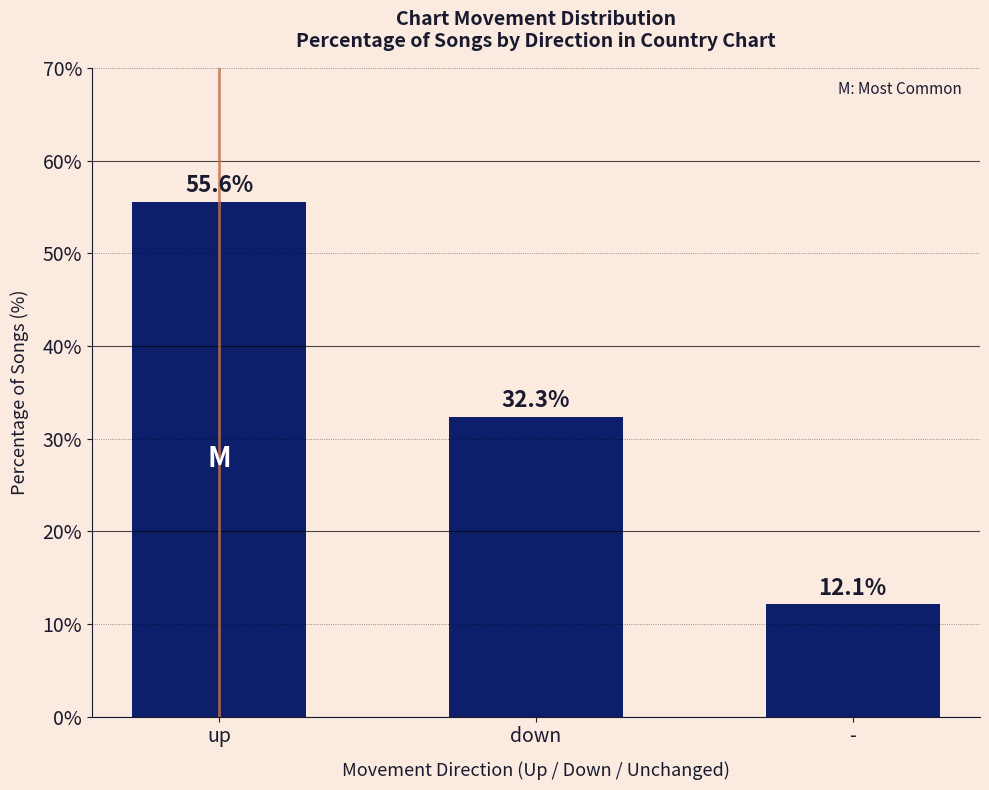

Approximately how many times larger is the value at up compared to down?

1.7